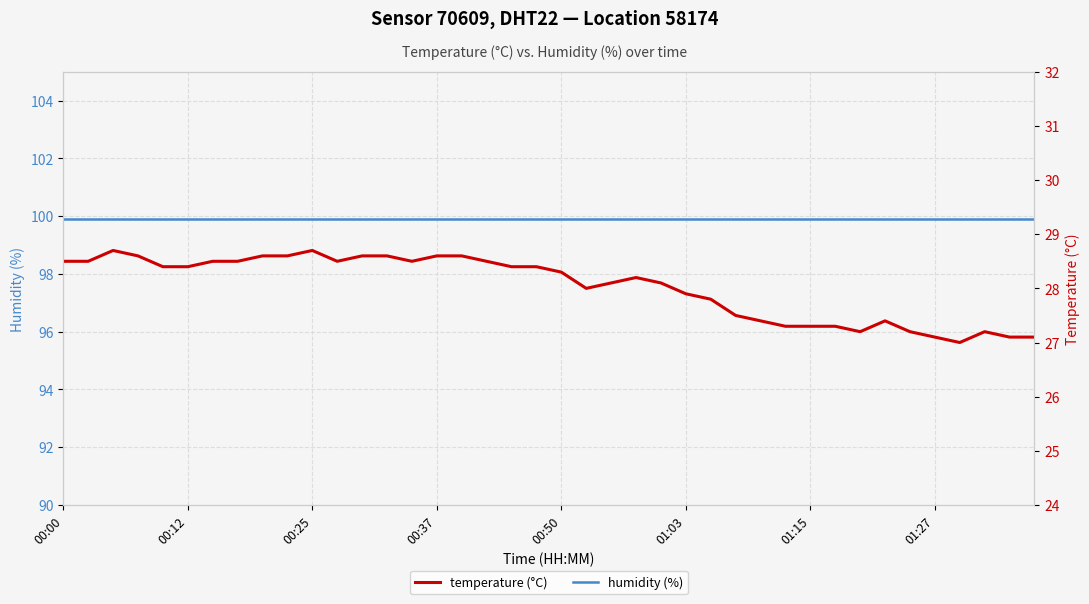

Is it true that temperature (°C) equals 28.1 at 22?

True